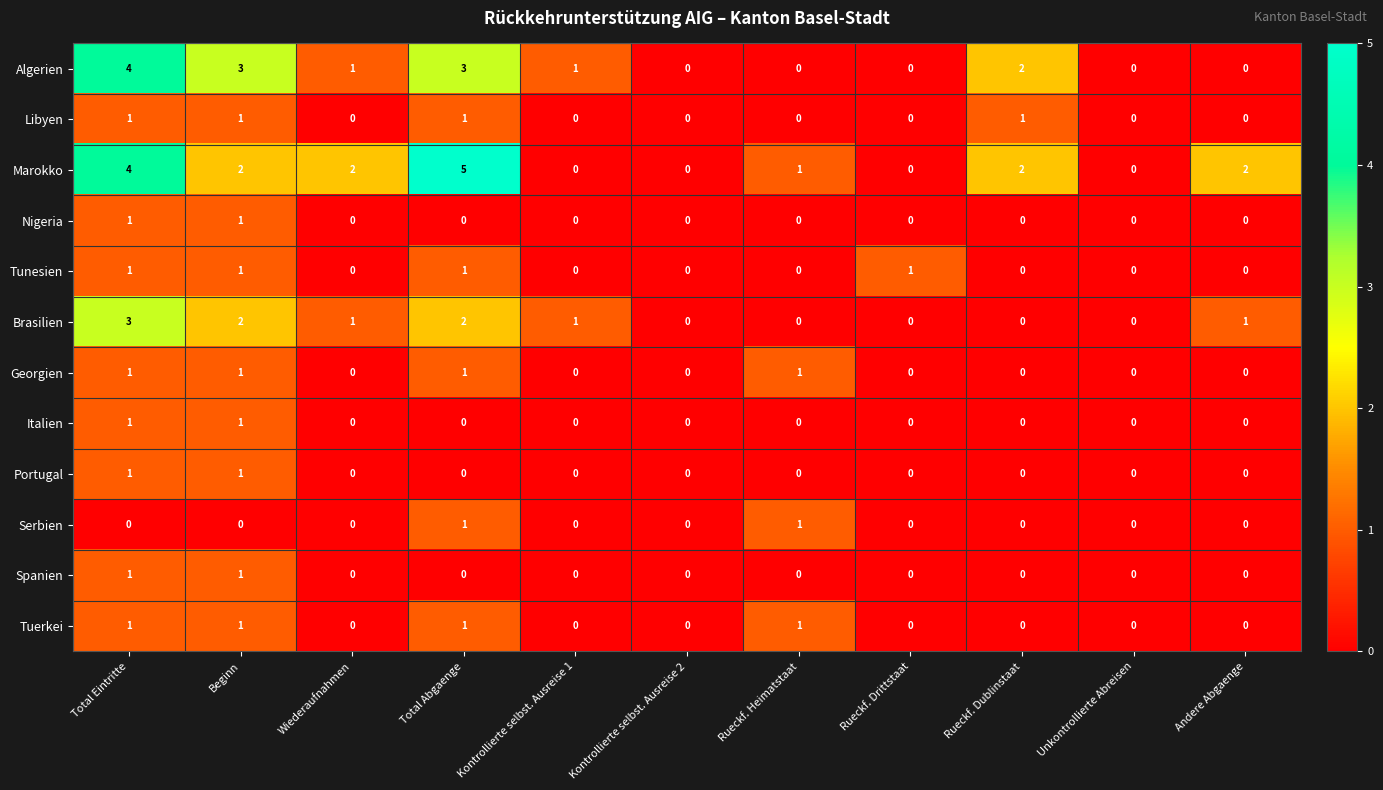

What is the maximum value shown in the chart?

5